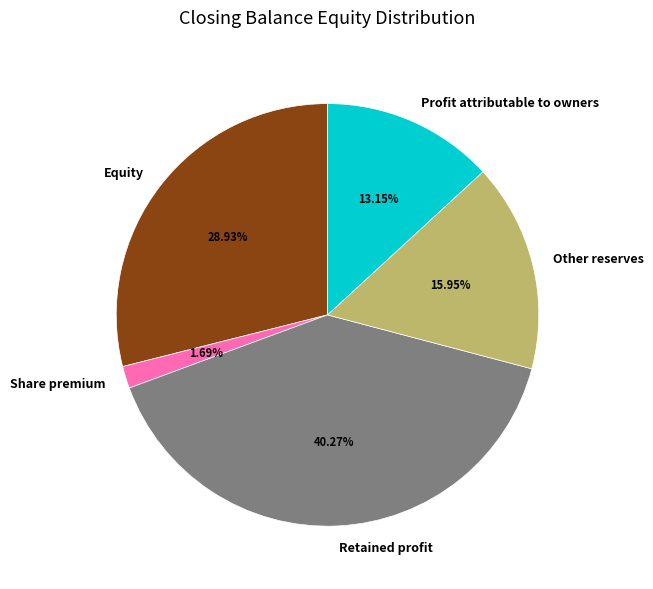

What portion of the pie excludes Profit attributable to owners?

86.8%